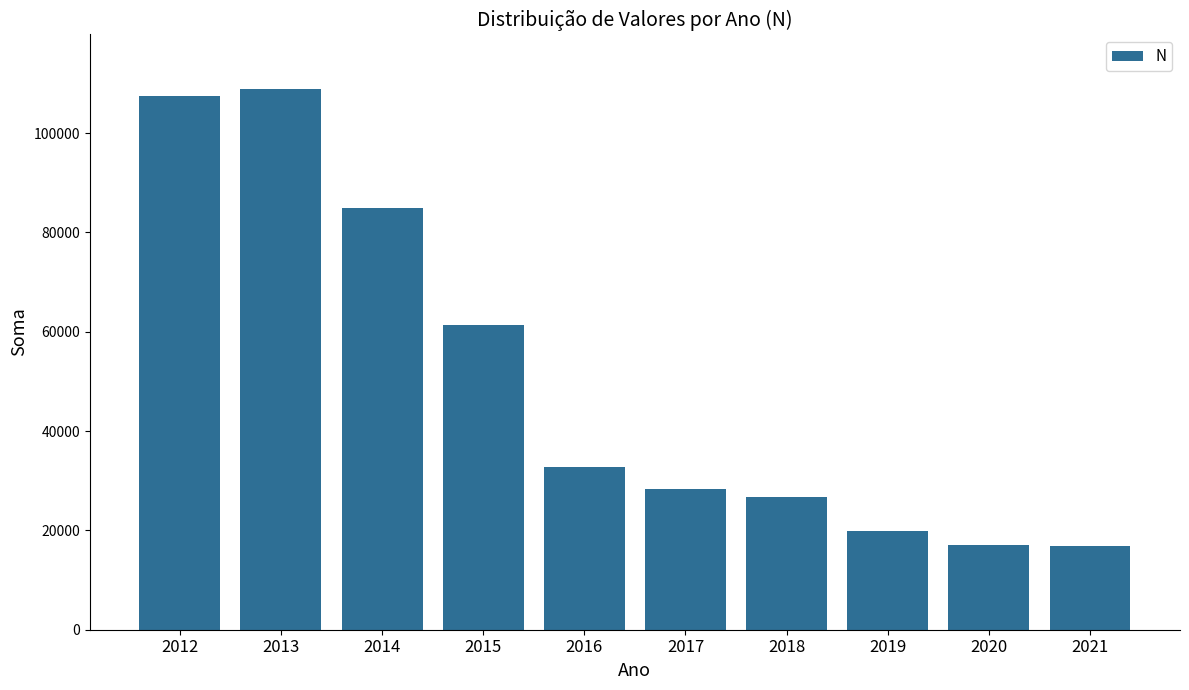

What is the greatest value displayed?

108939.5